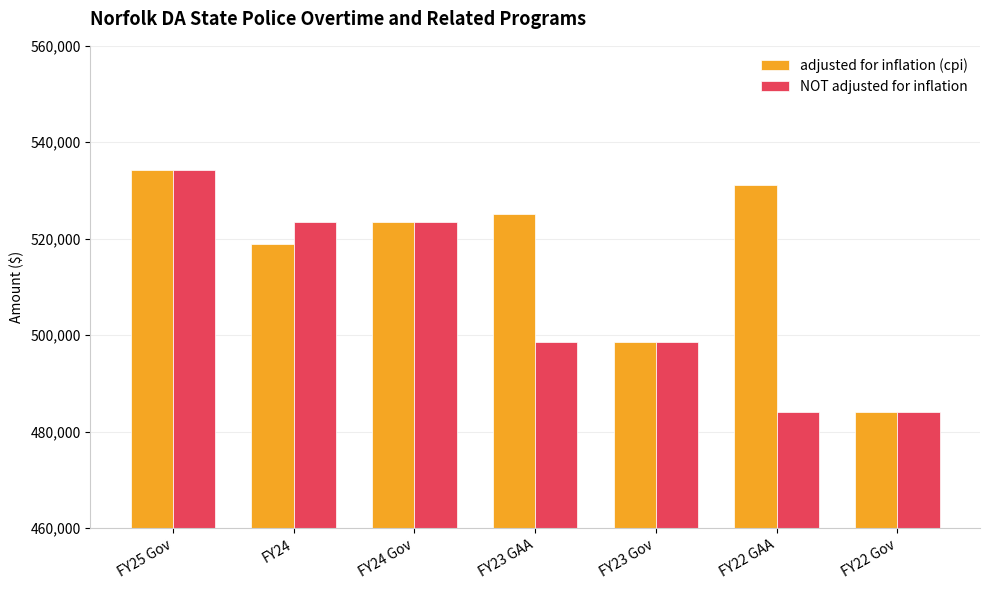

The NOT adjusted for inflation series shows 484031 at FY22 GAA. True or false?

True